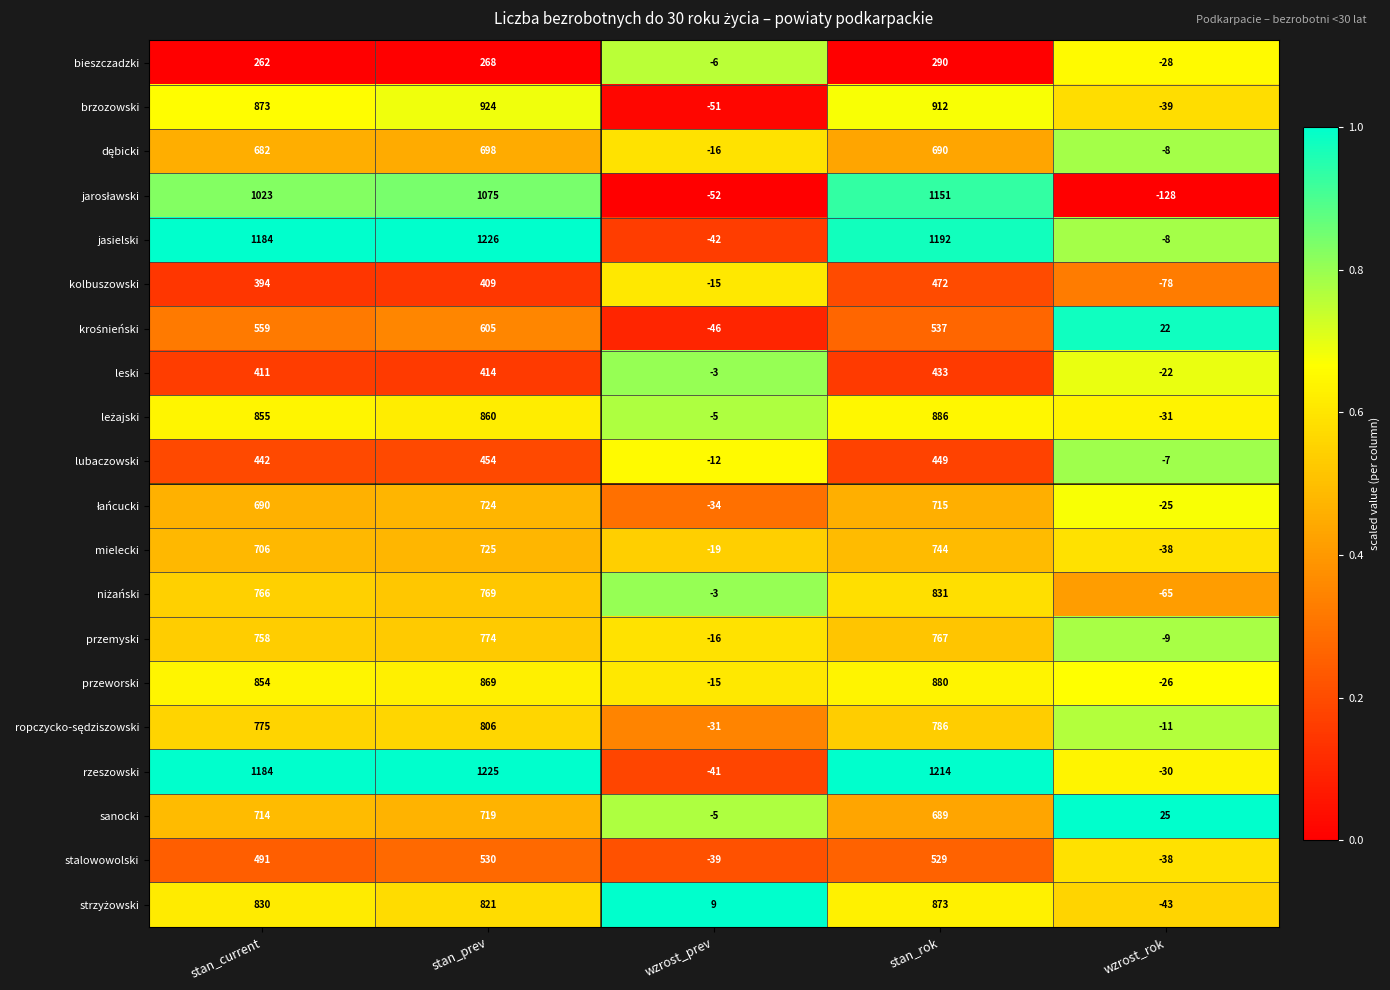

List the labels in order of sanocki value, smallest first.

wzrost_prev, wzrost_rok, stan_rok, stan_current, stan_prev